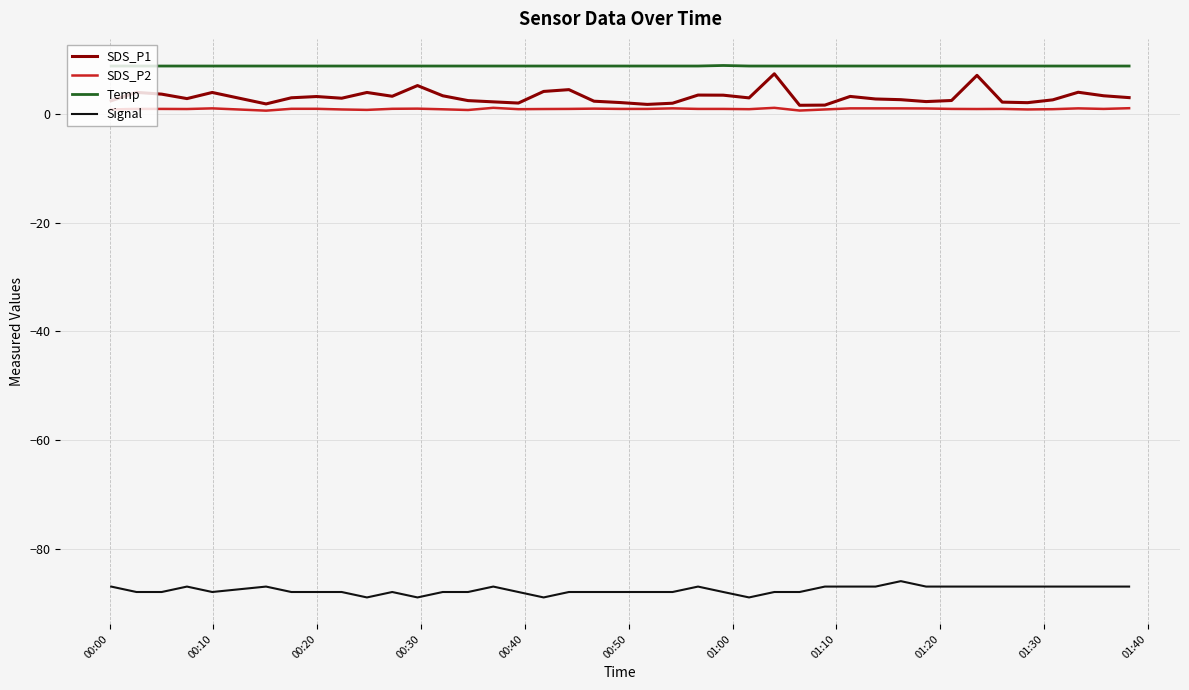

What is the greatest value displayed?

9.0